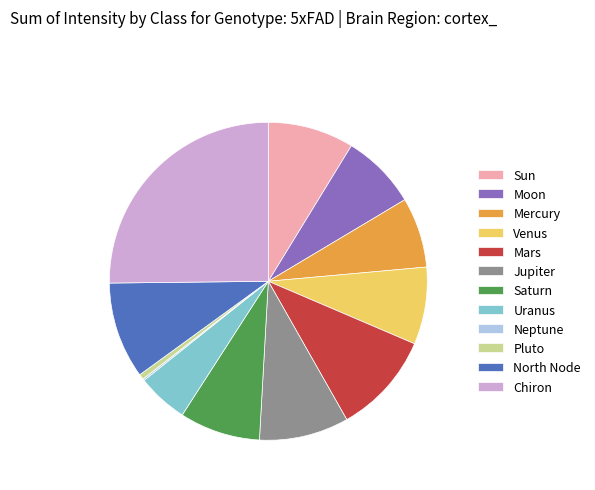

The Jupiter slice represents 9% of the pie. True or false?

True